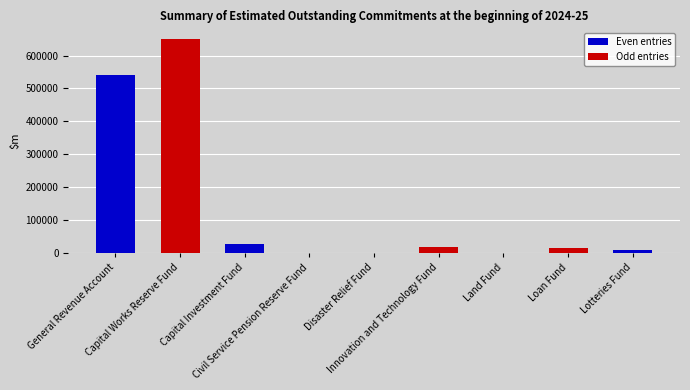

Reading right to left, transcribe all the data shown in this chart.

8514	14682	0	18685	0	0	27347	650138	541936